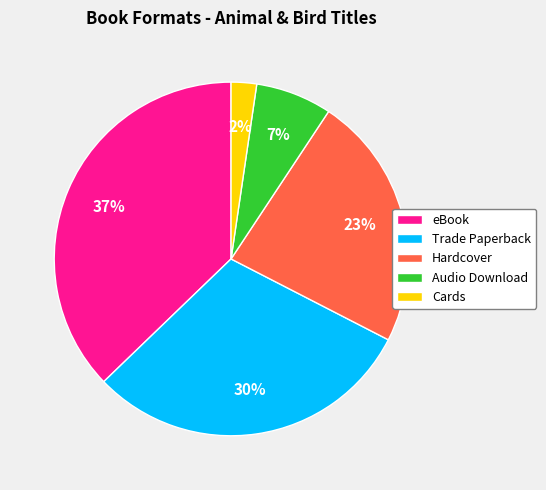

To the nearest percent, what is the average slice percentage?

20%